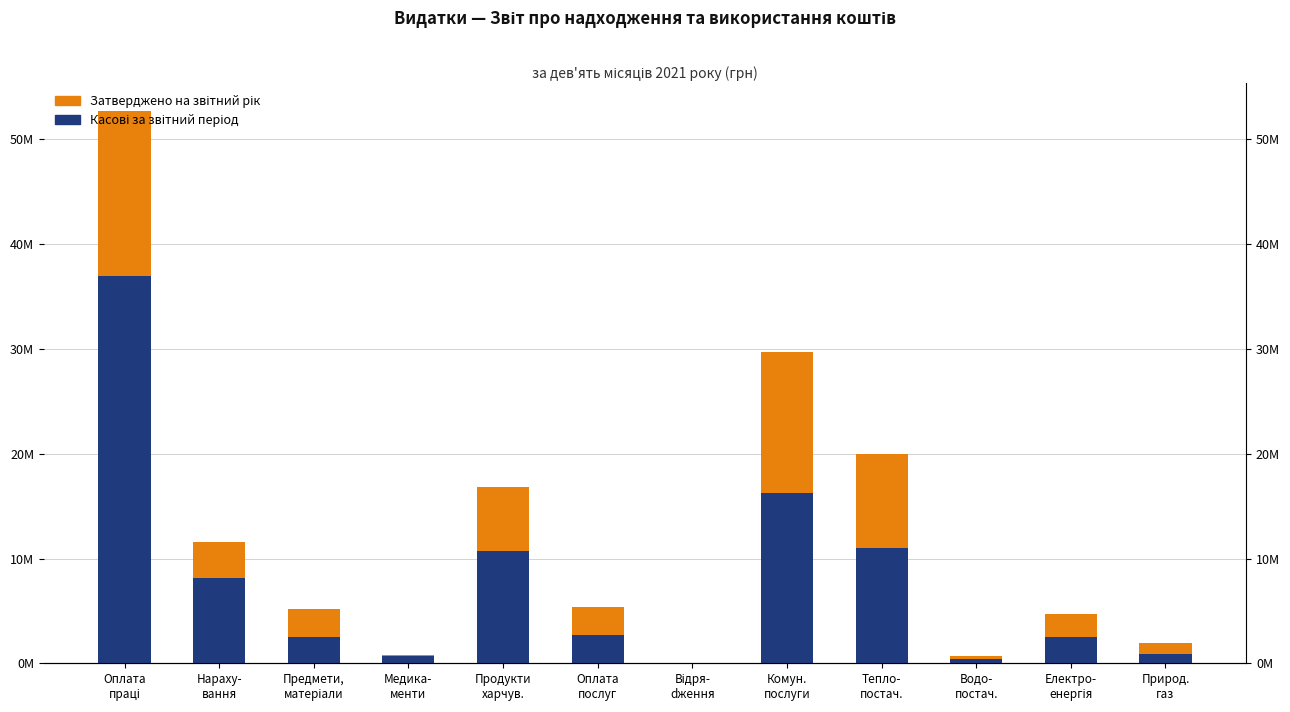

Which series changed the most between Продукти
харчув. and Електро-
енергія?

Касові за звітний період